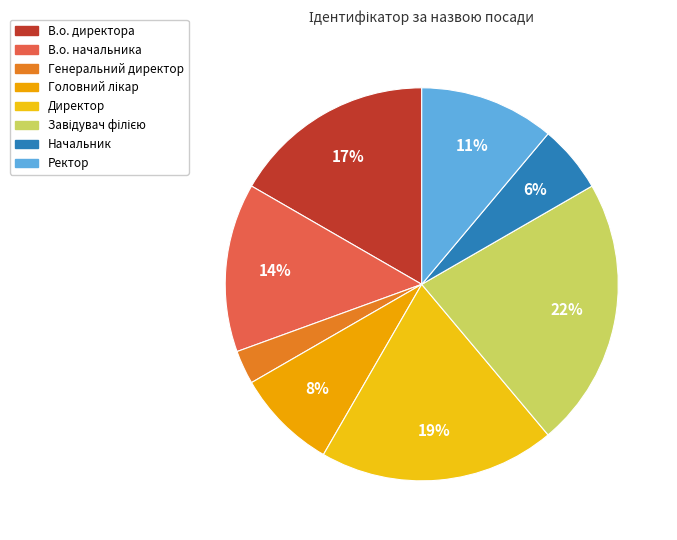

The Генеральний директор slice represents 3% of the pie. True or false?

True